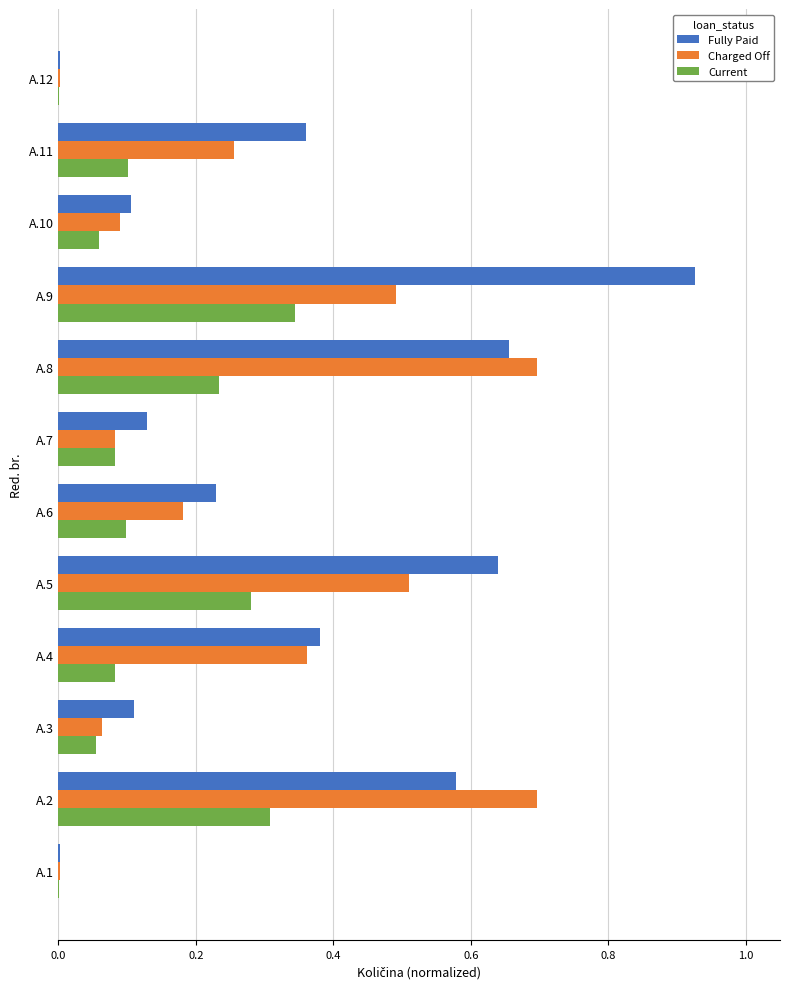

The value of Charged Off at A.5 is 0.5. True or false?

True